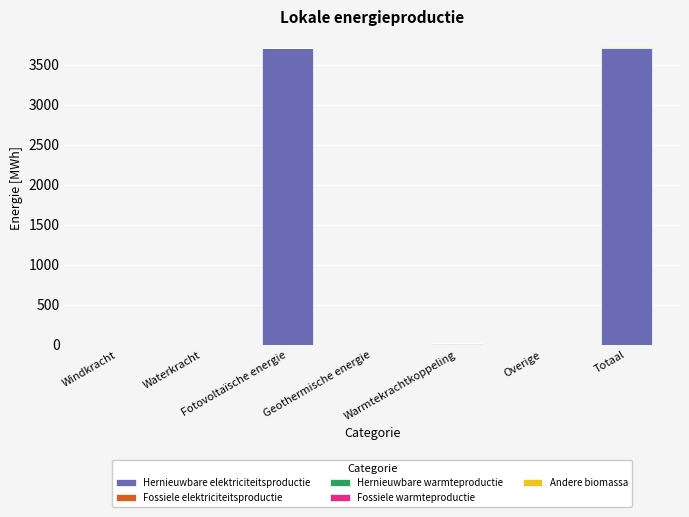

What is the sum of all Hernieuwbare elektriciteitsproductie values?

7428.7